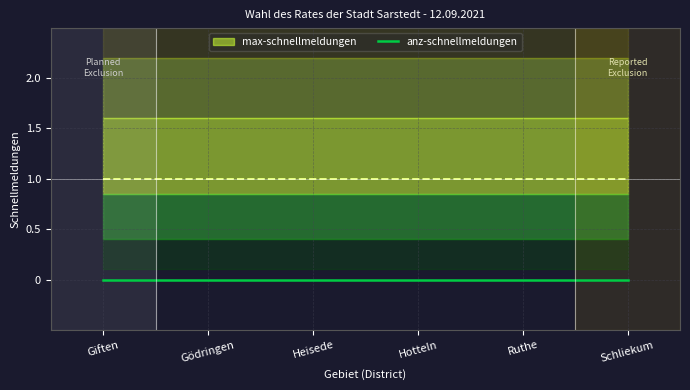

At which label does anz-schnellmeldungen reach its peak?

Giften